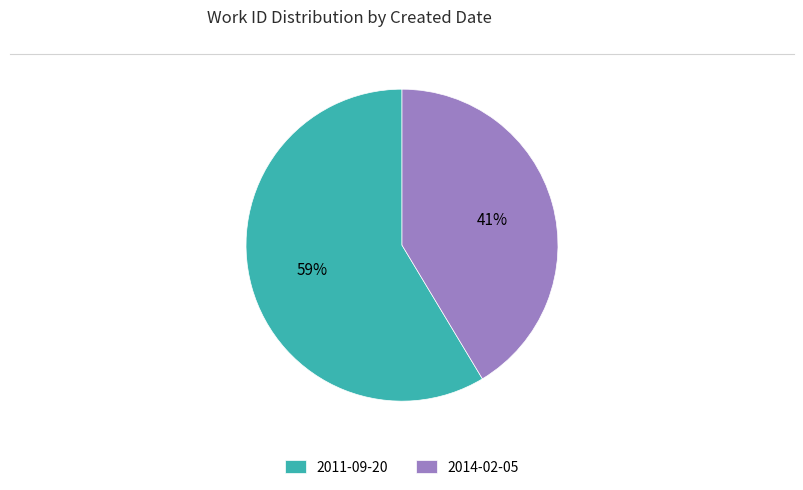

To the nearest percent, what percentage of the pie is 2011-09-20?

59%